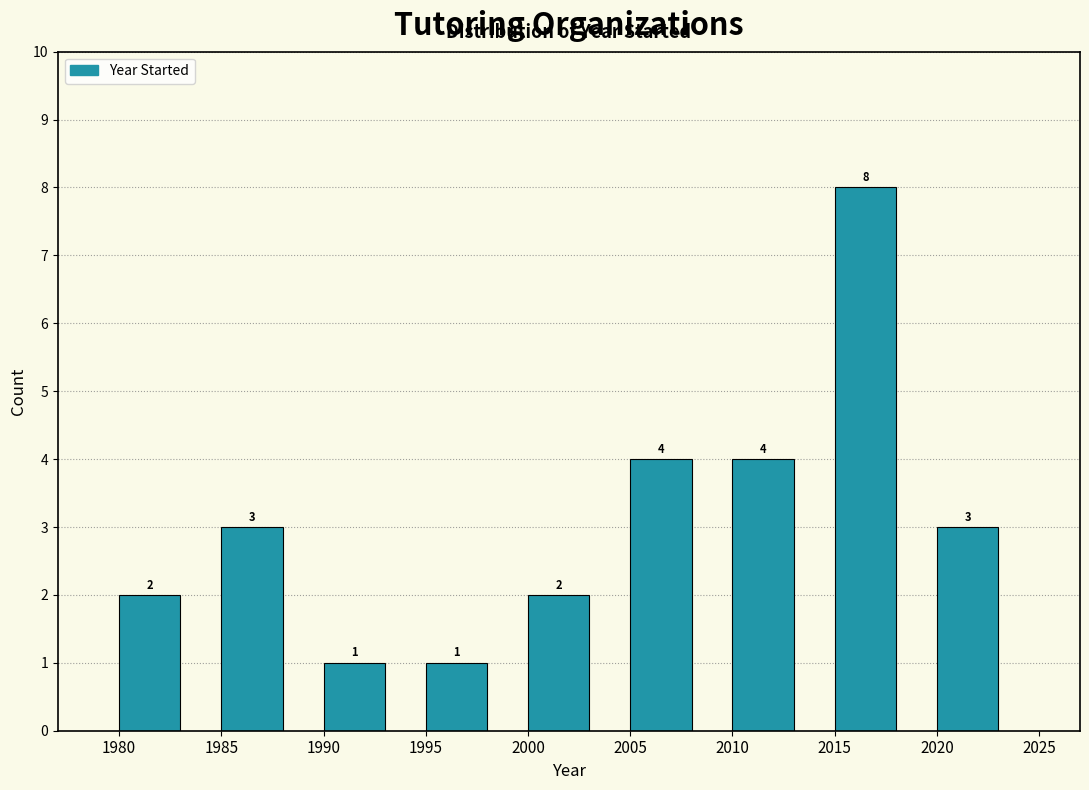

Over which range of the x-axis is the bar tallest?

2015 to 2020